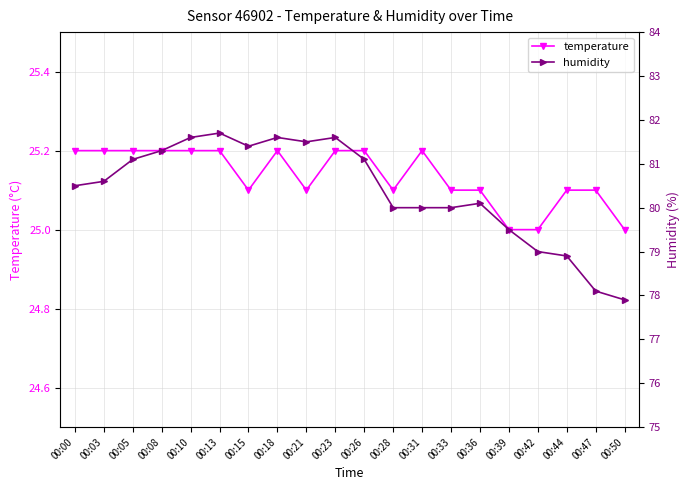

At which label does humidity first exceed 80?

00:00